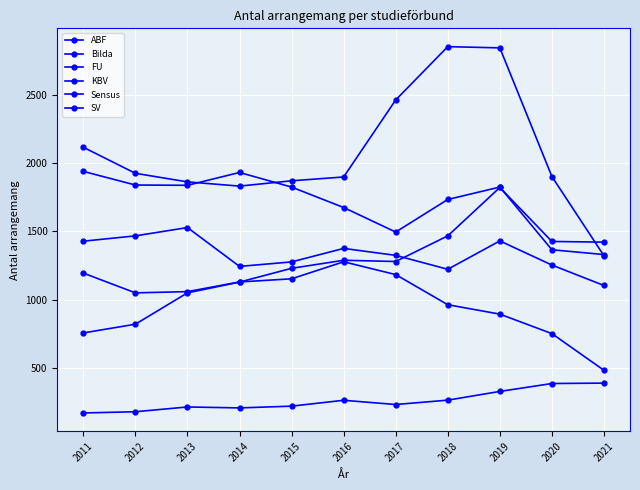

What is the maximum value shown in the chart?

2855